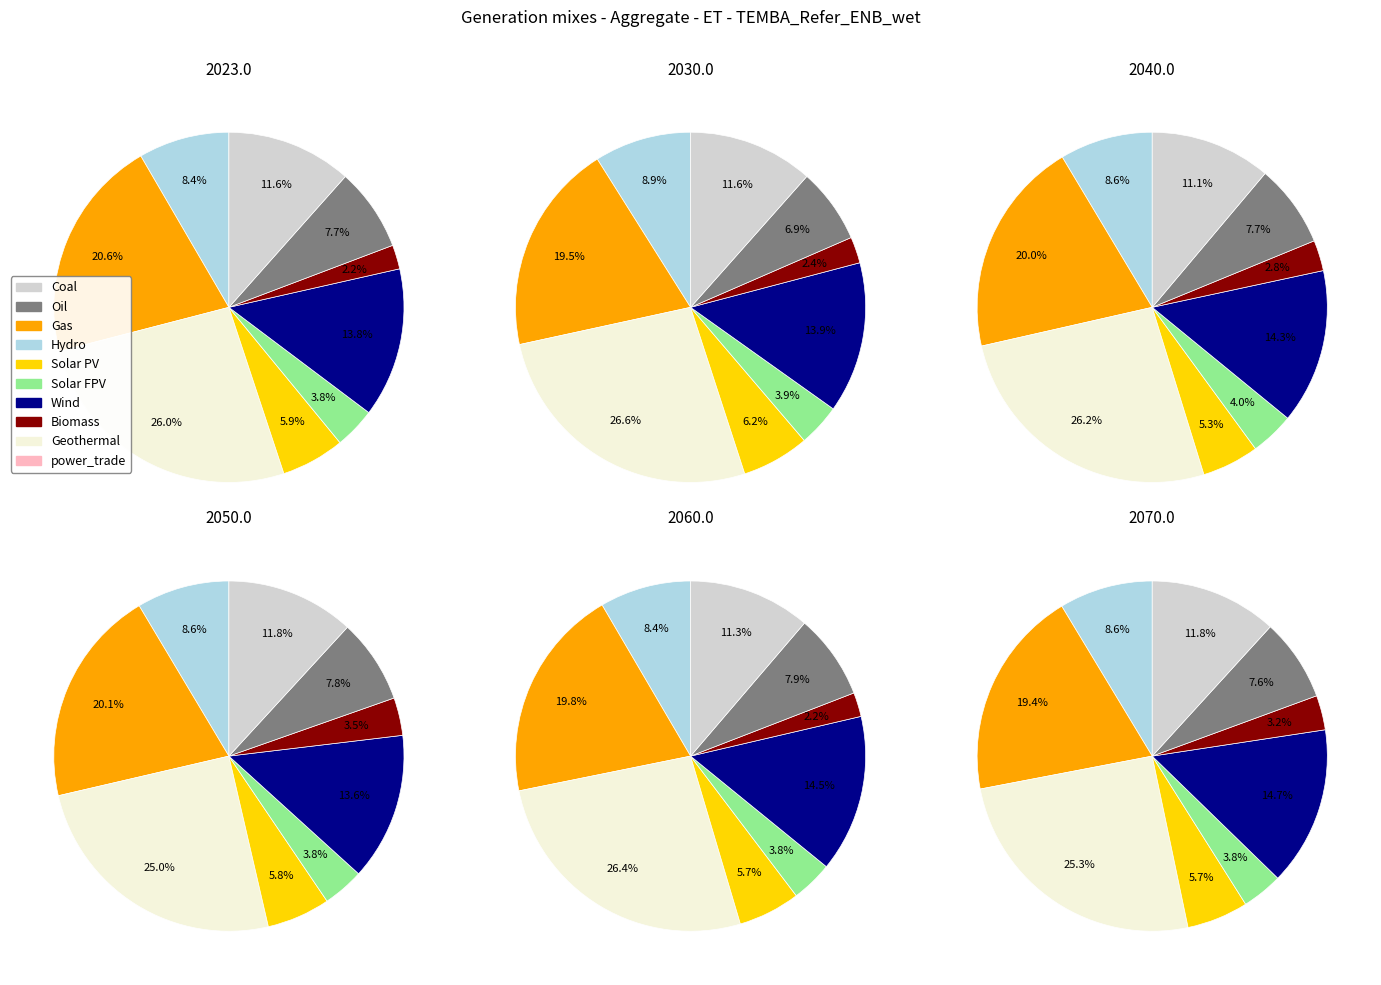

The 4 slice represents 11% of the pie. True or false?

False